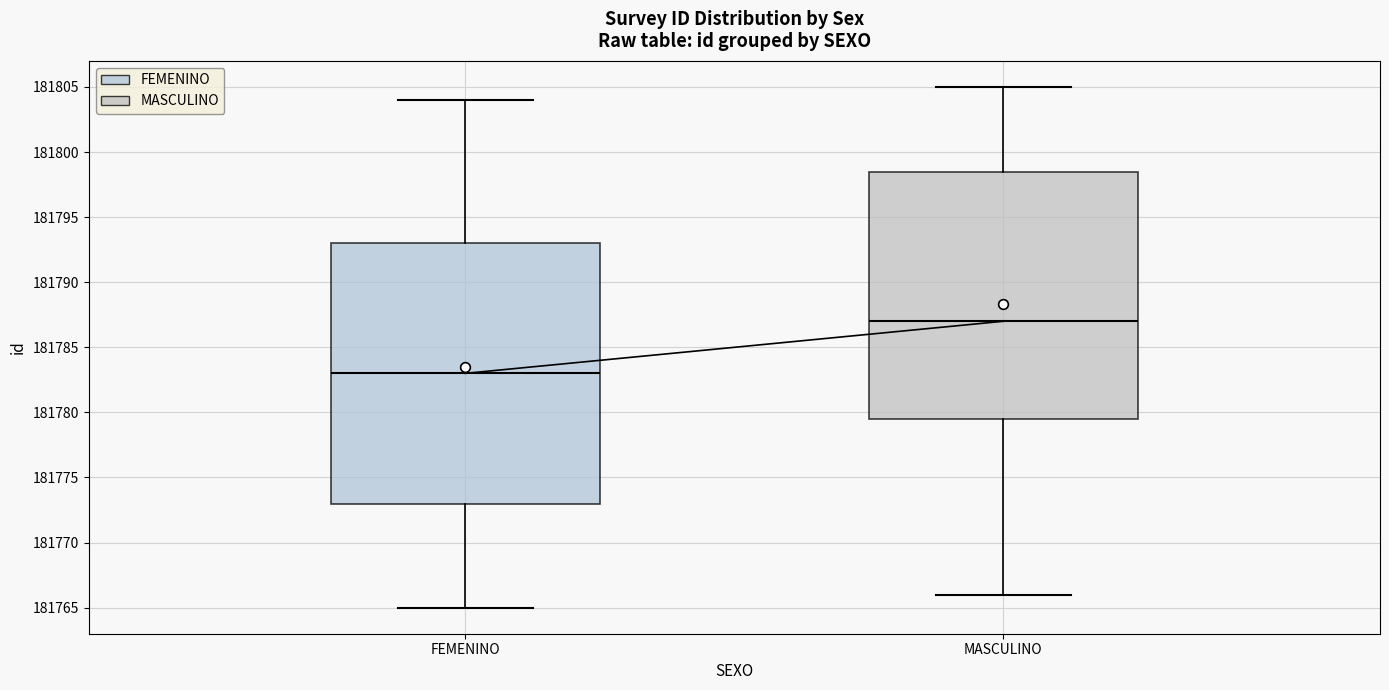

Which box is the tallest, from its lower edge to its upper edge?

FEMENINO